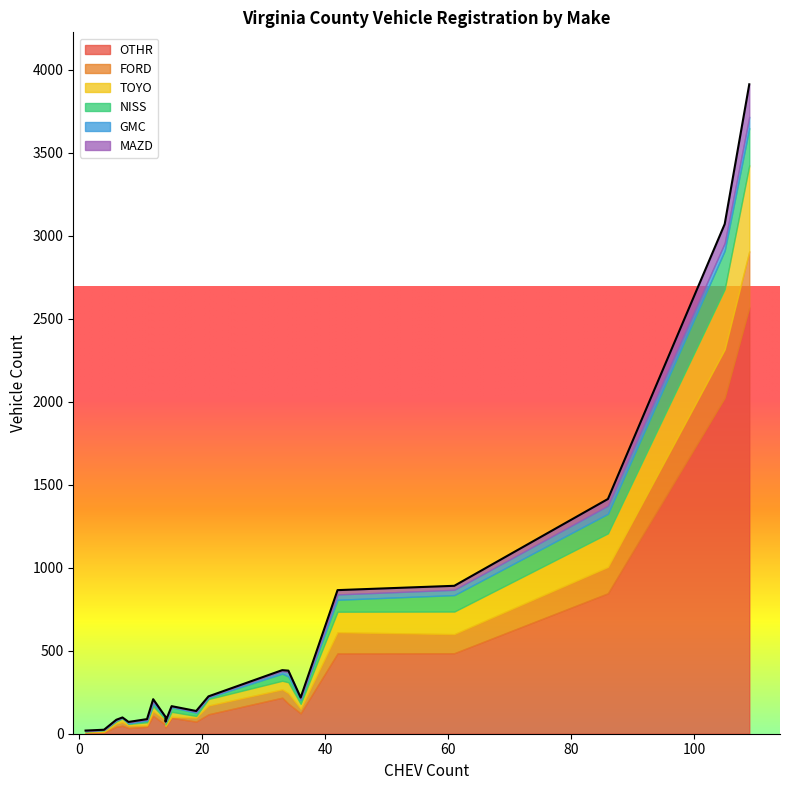

What is the greatest value displayed?

2568